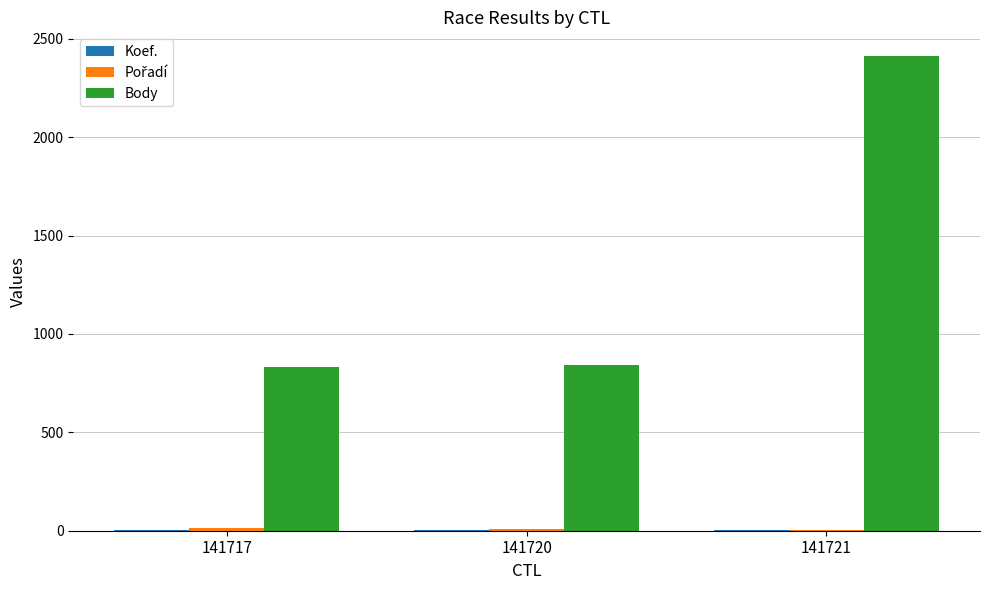

Between 141720 and 141721, which series saw the biggest shift?

Body